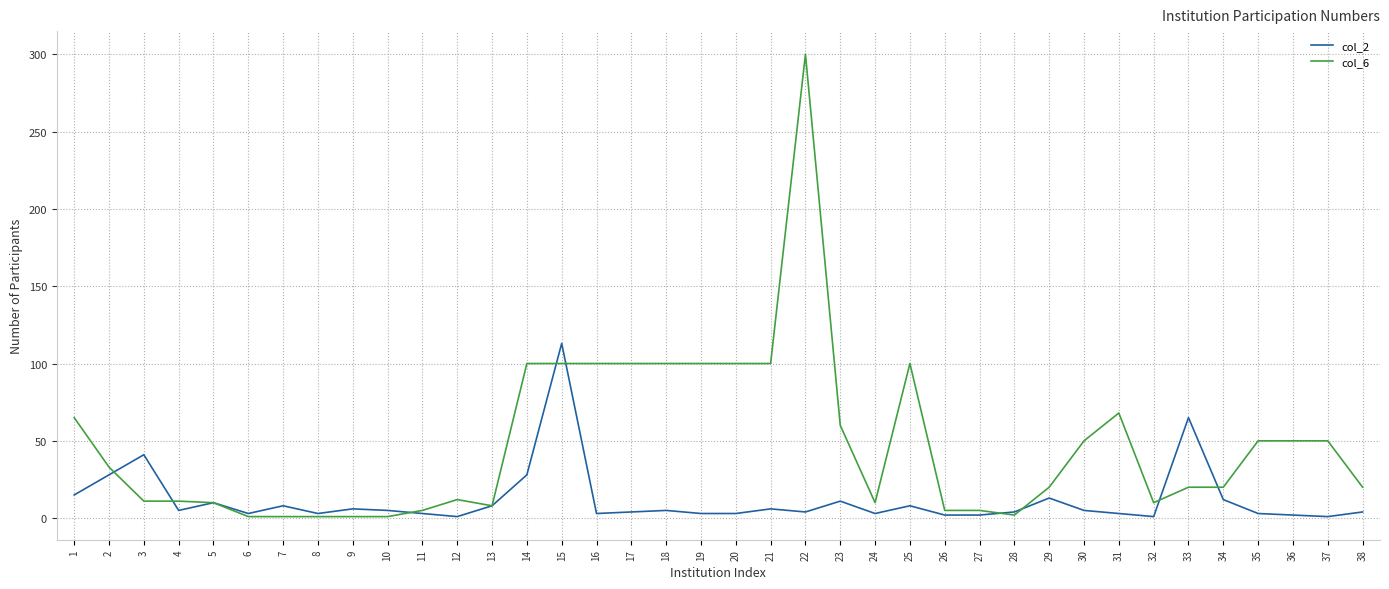

Which series has the widest spread of values?

col_6